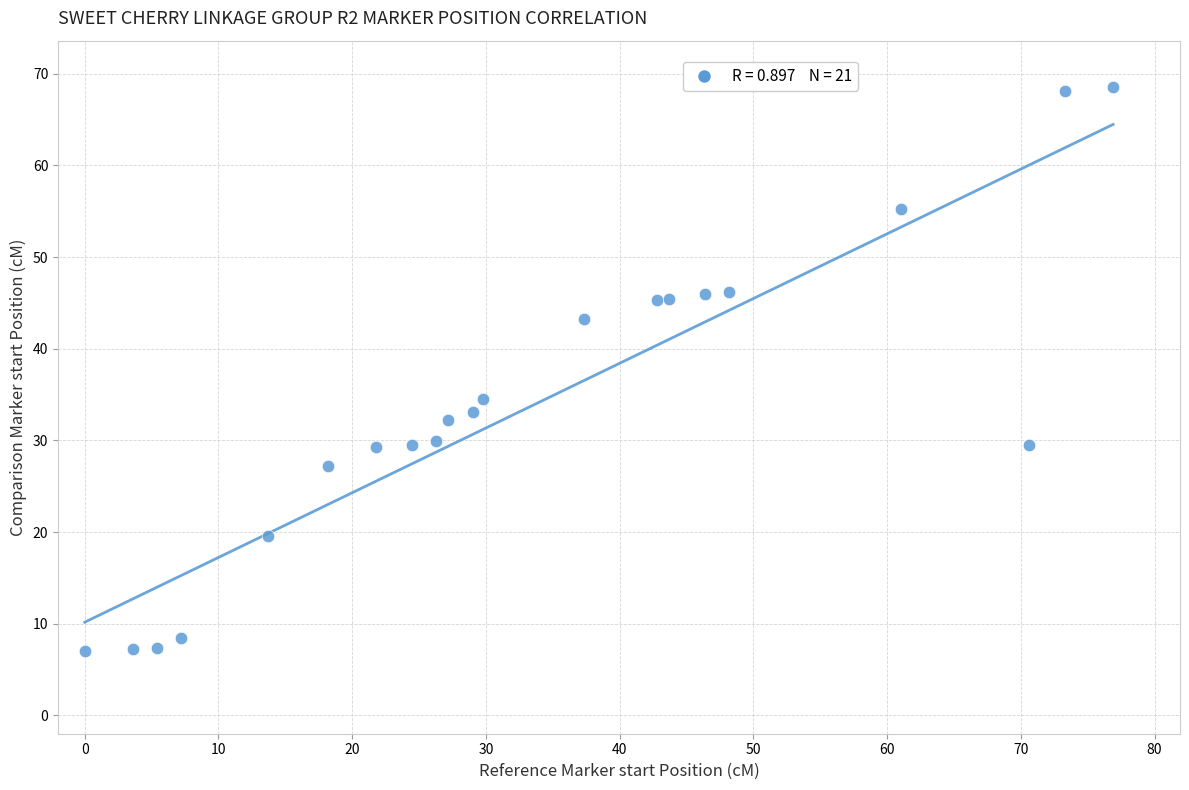

What is the range of X values (max minus min)?

76.9